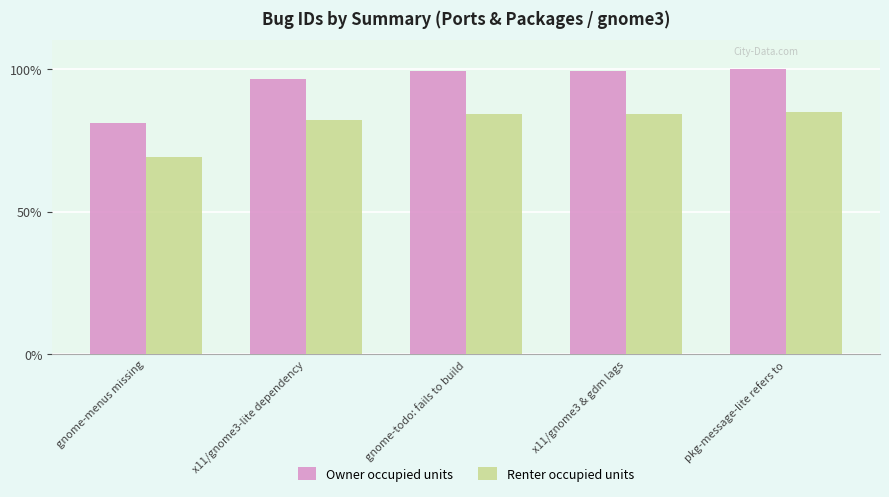

At how many categories does at least one series exceed 94?

4